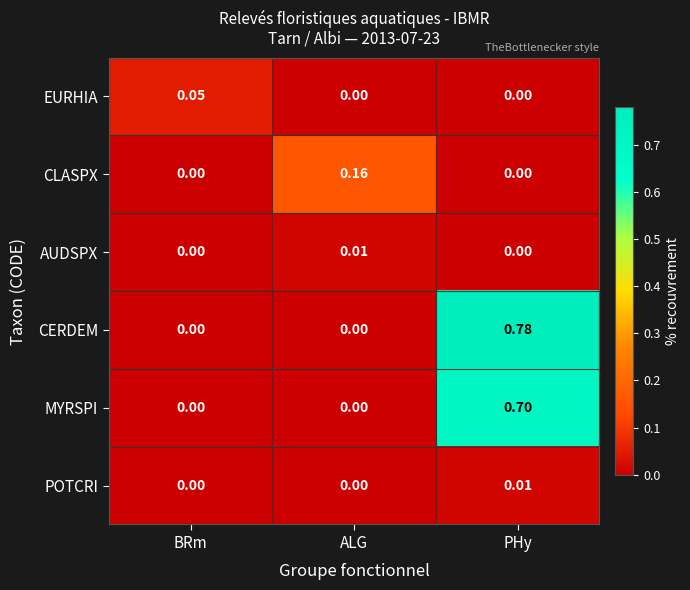

Which label corresponds to the largest value in the chart?

PHy